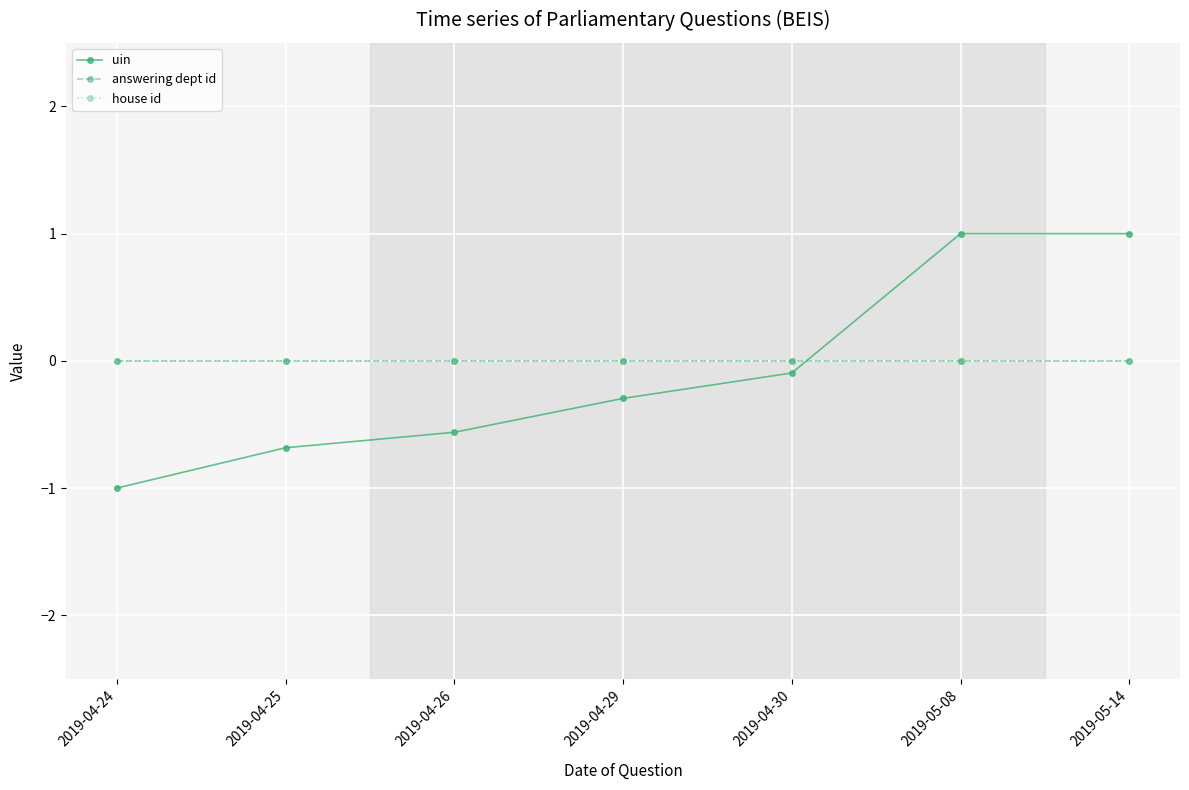

What is the label of the 4th point from the right?

2019-04-29